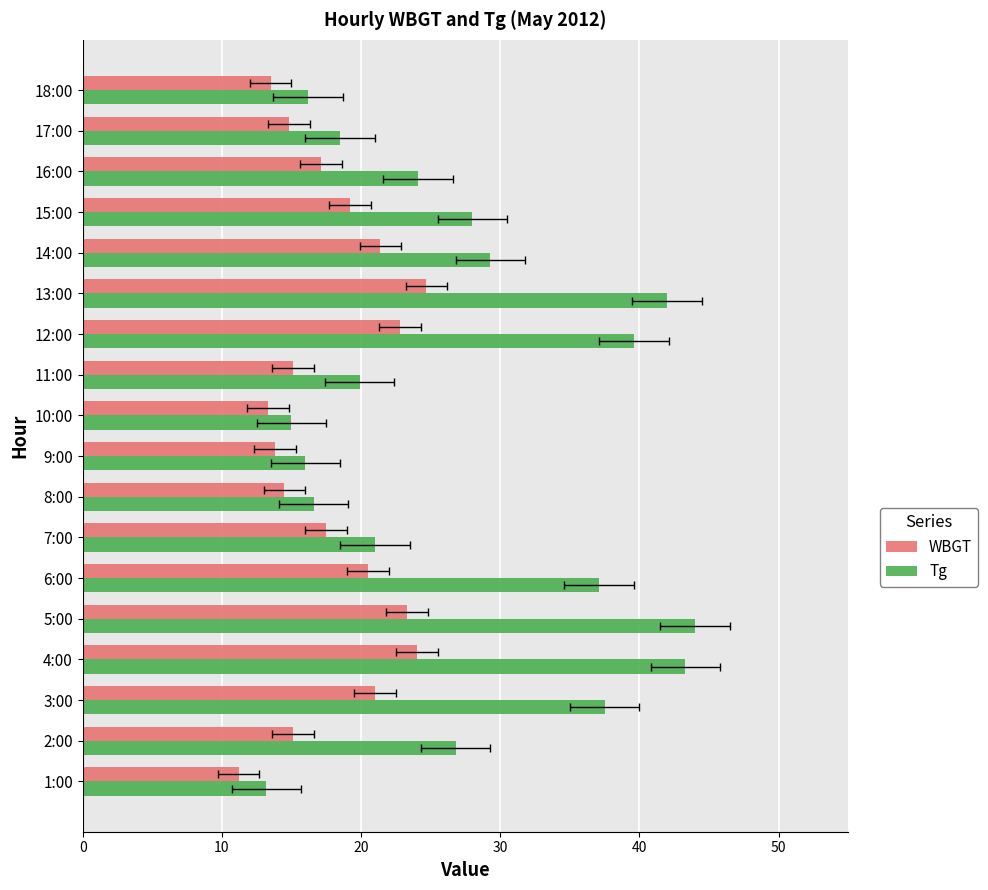

Rank the series by their maximum value, from highest to lowest.

Tg, WBGT